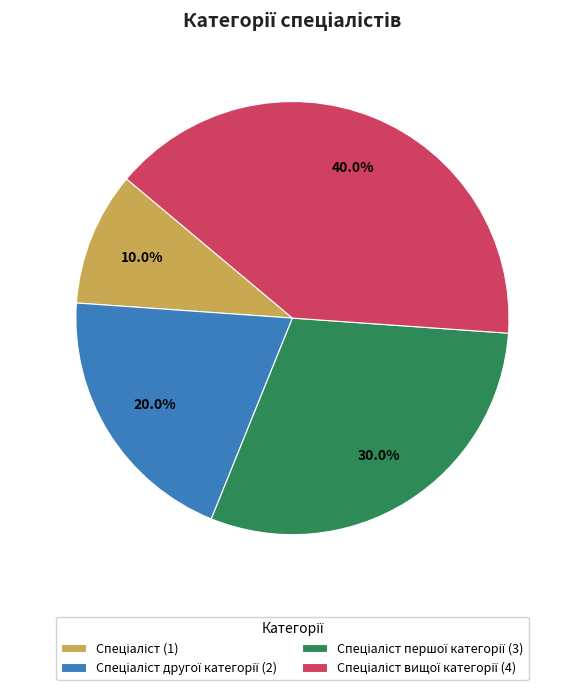

Does any single category account for the majority?

No